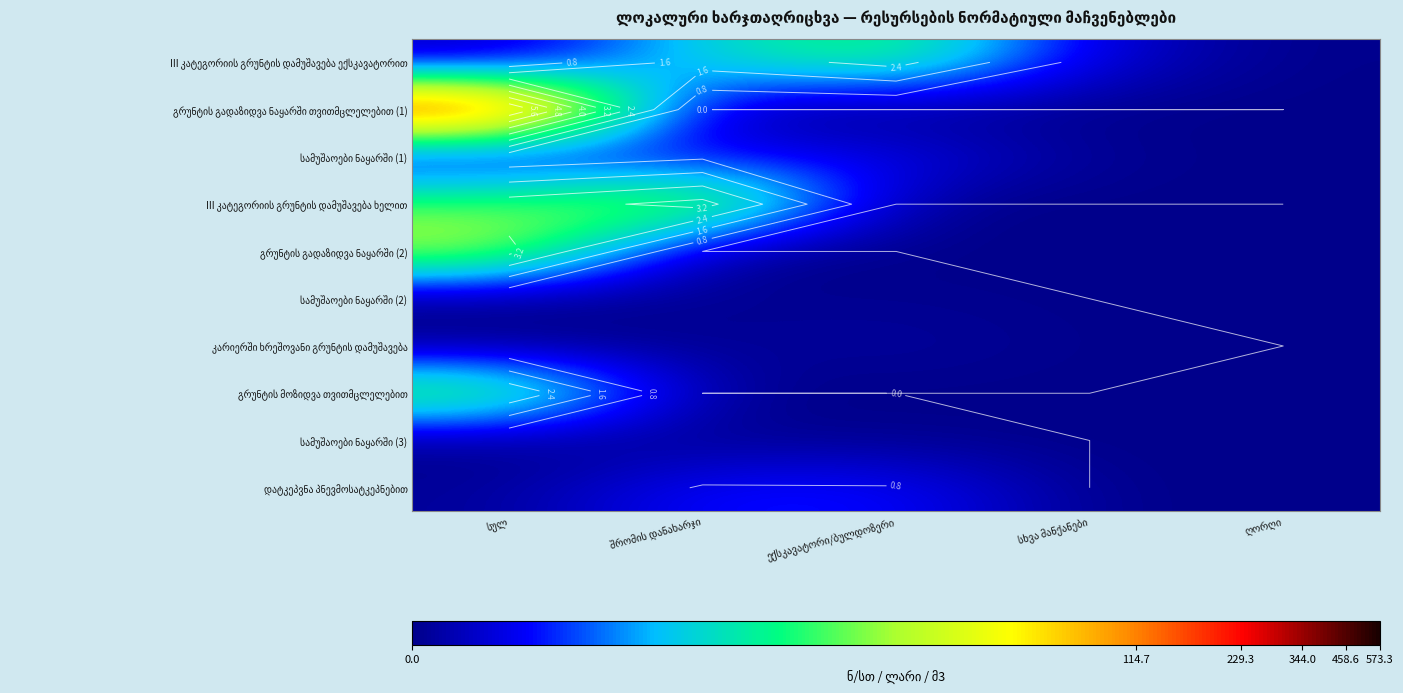

Which series has the widest spread of values?

გრუნტის გადაზიდვა ნაყარში თვითმცლელებით (1)